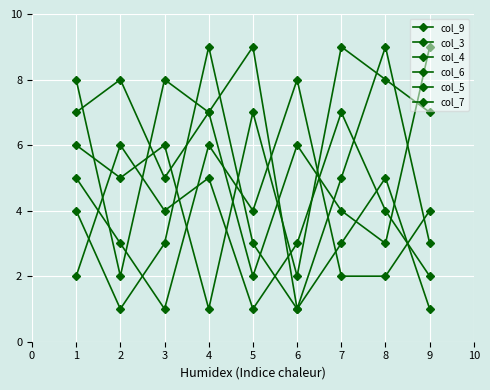

Where is the first local minimum for col_4?

3